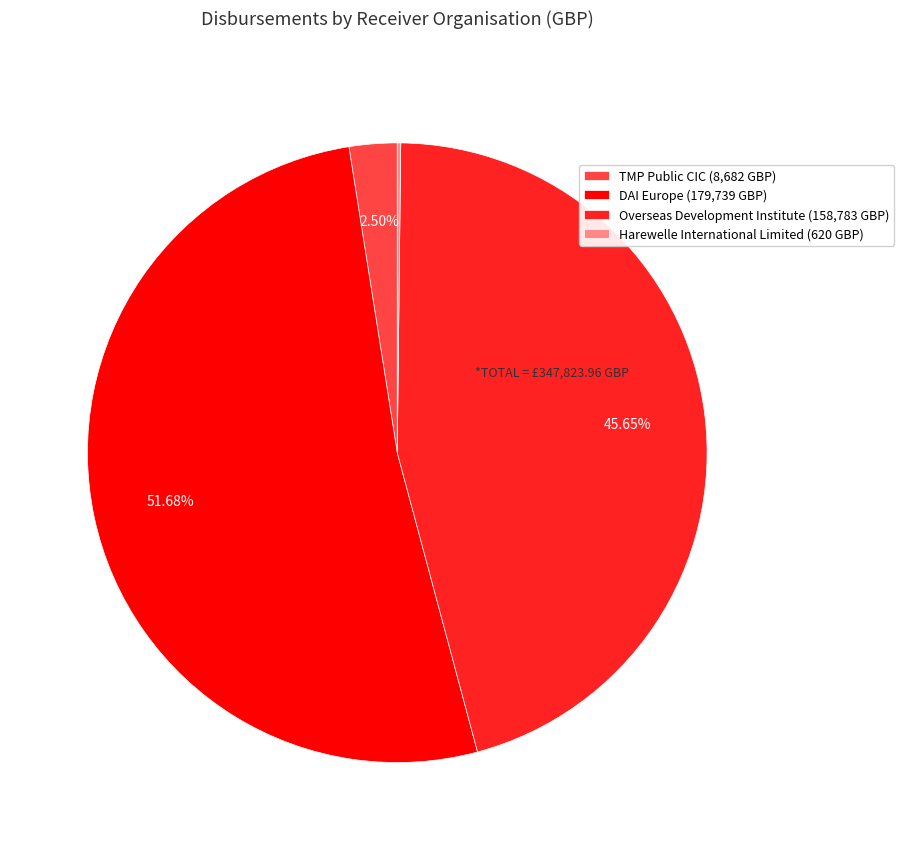

To the nearest percent, what is the combined percentage of DAI Europe and Overseas Development Institute?

97%